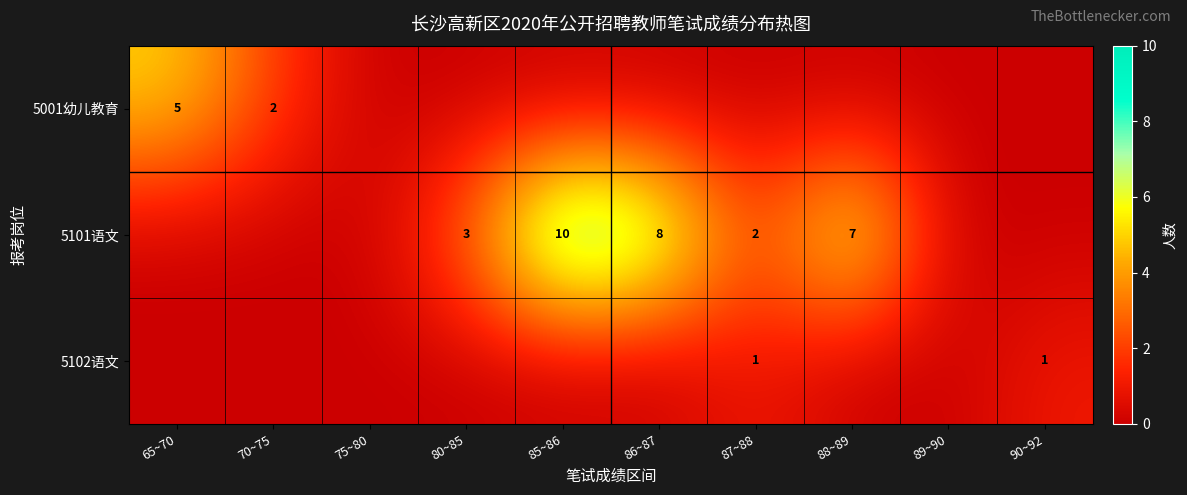

The value of 5101语文 at 86~87 is 8. True or false?

True